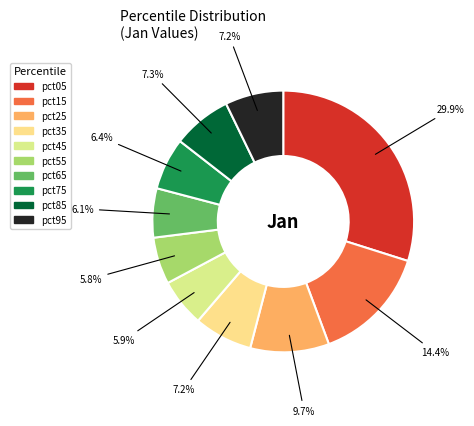

Which slice is the largest?

pct05